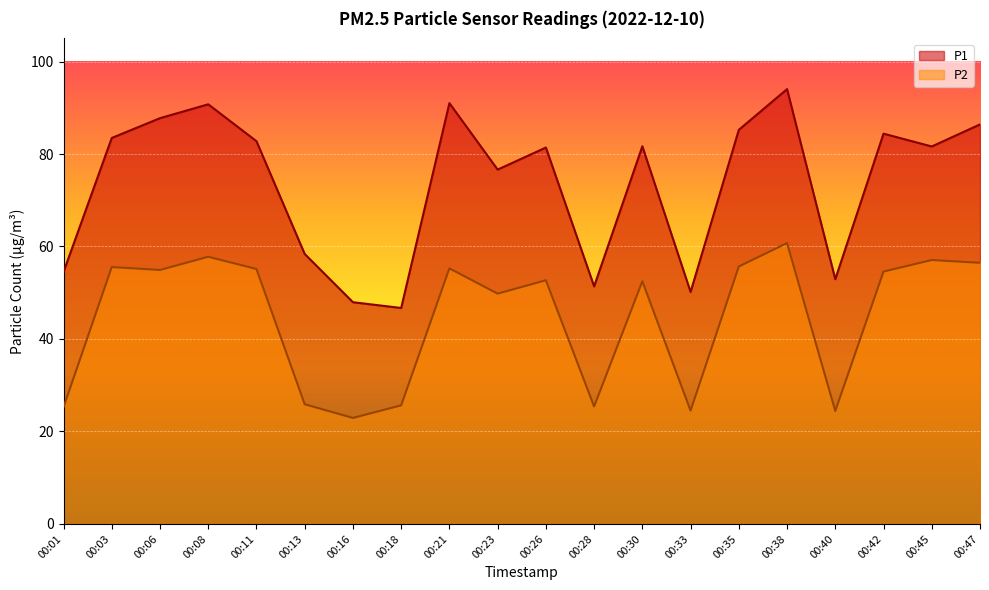

What is the greatest value displayed?

94.0